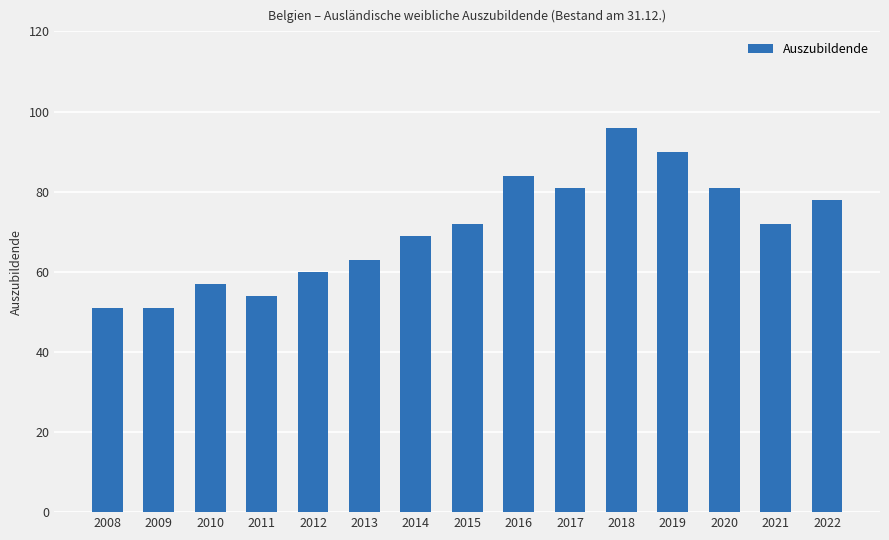

What is the difference between the values at 2019 and 2015?

18